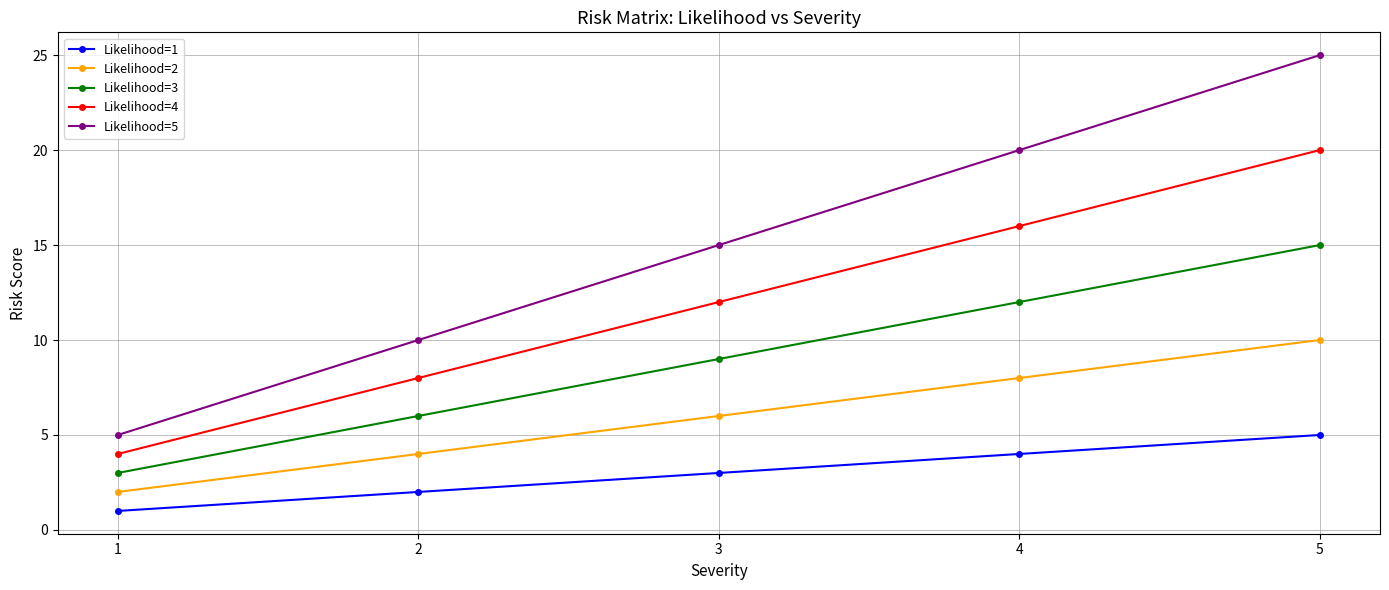

How many lines are shown in the chart?

5